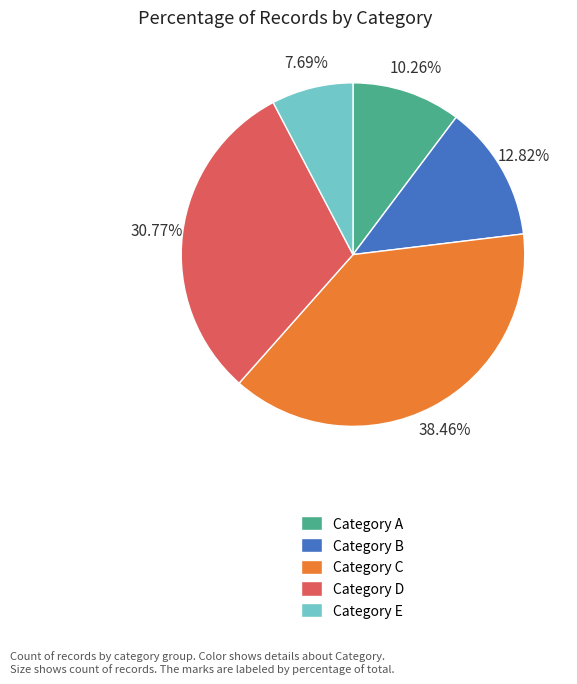

Which slice is the smallest?

Category E